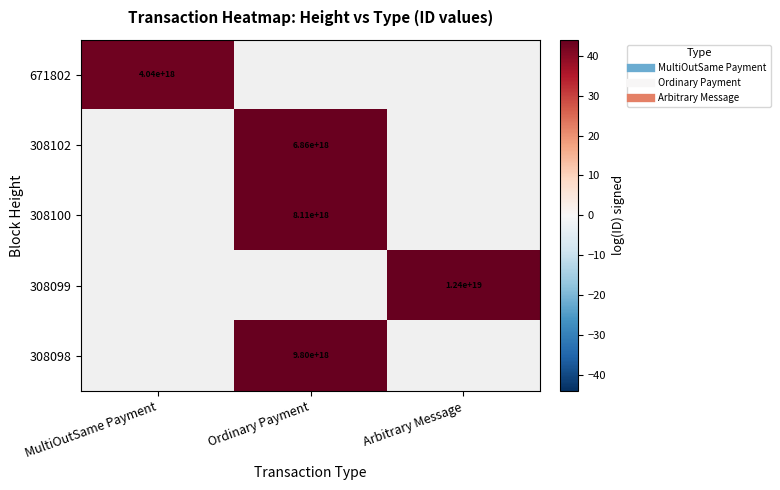

At how many categories does at least one series exceed 43?

2